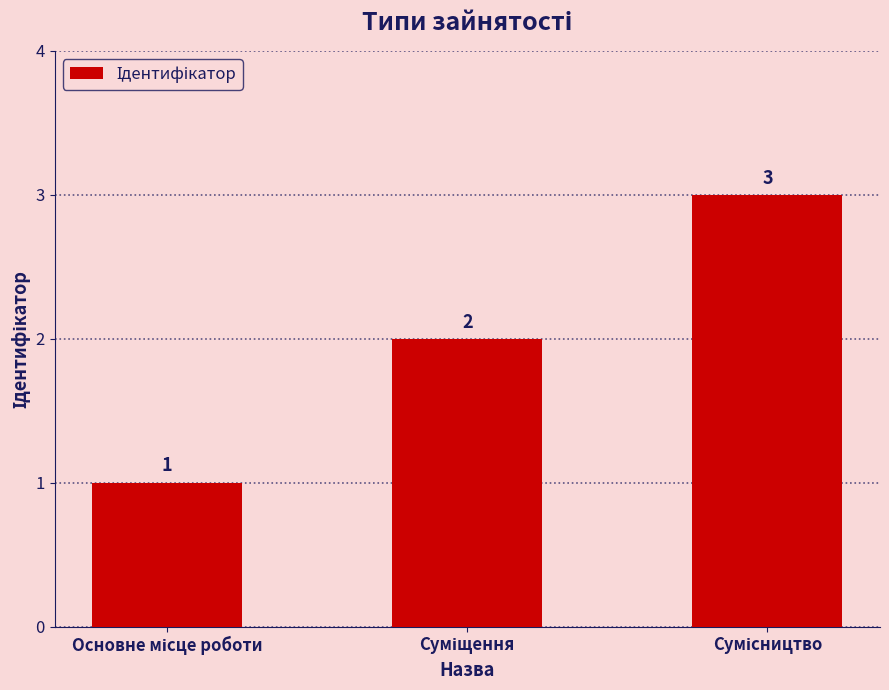

What is the average value?

2